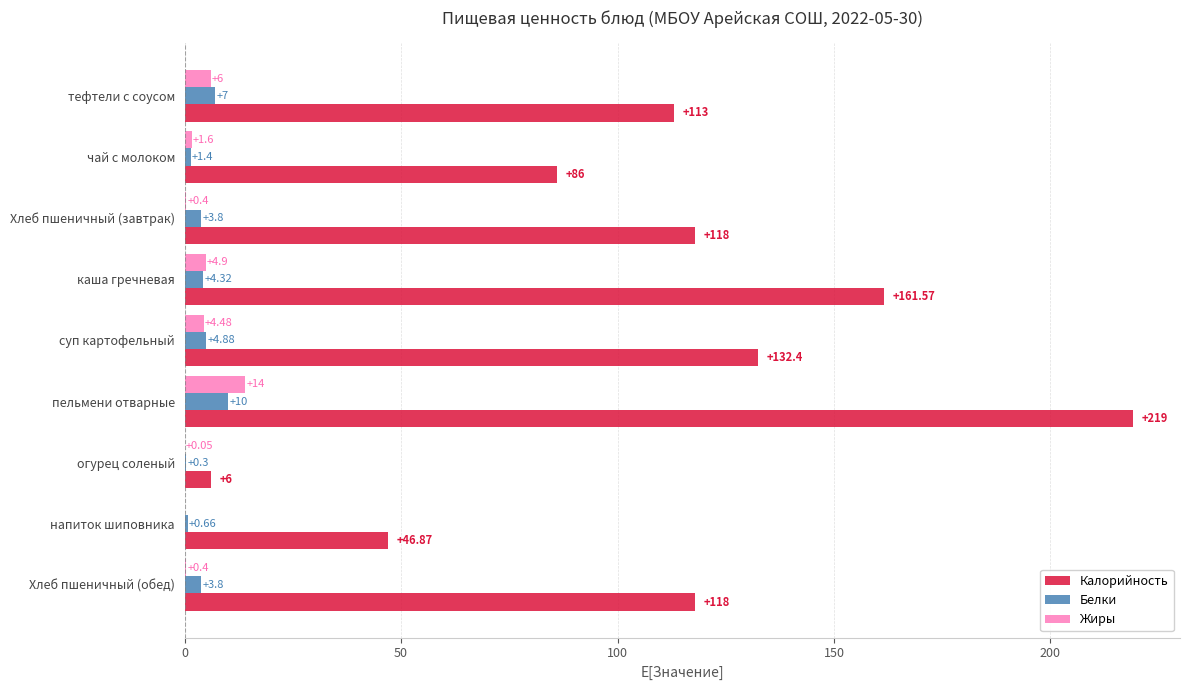

At which label is Жиры closest to 7?

тефтели с соусом